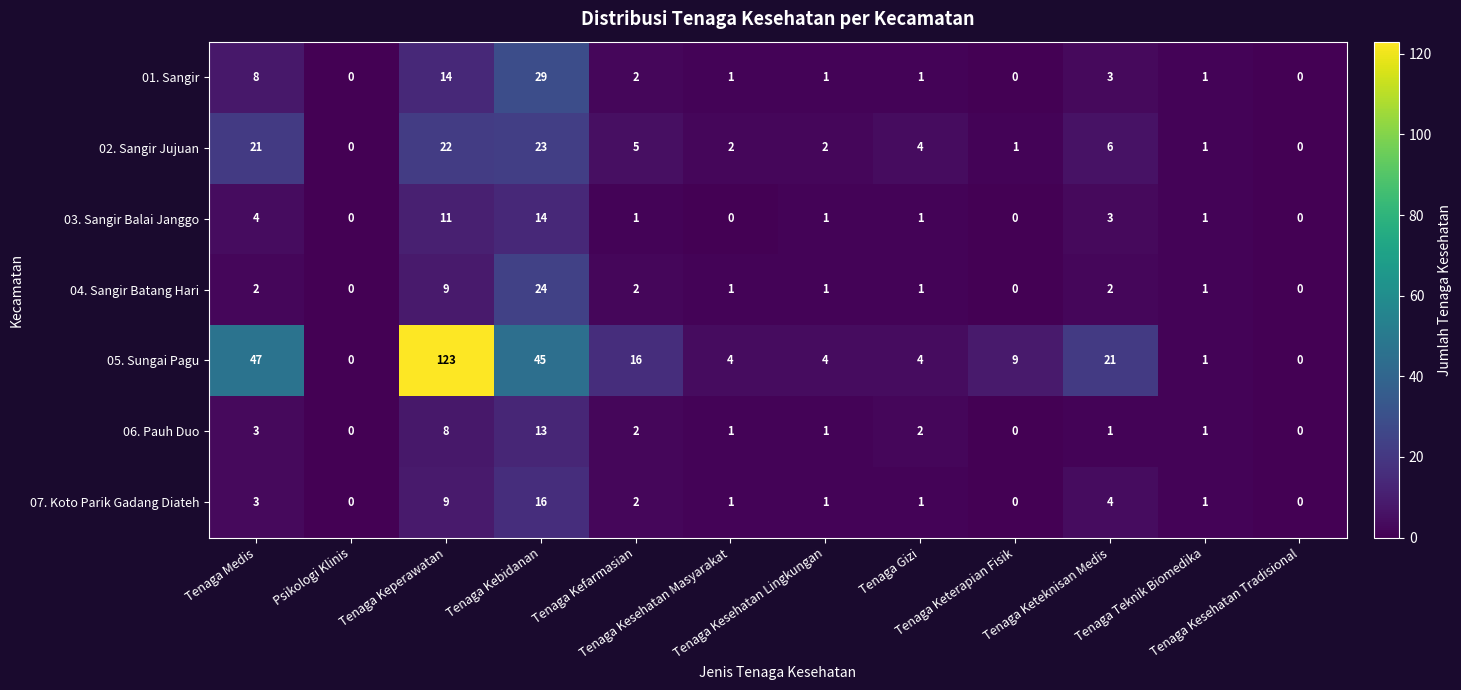

Count the number of categories in the chart.

12